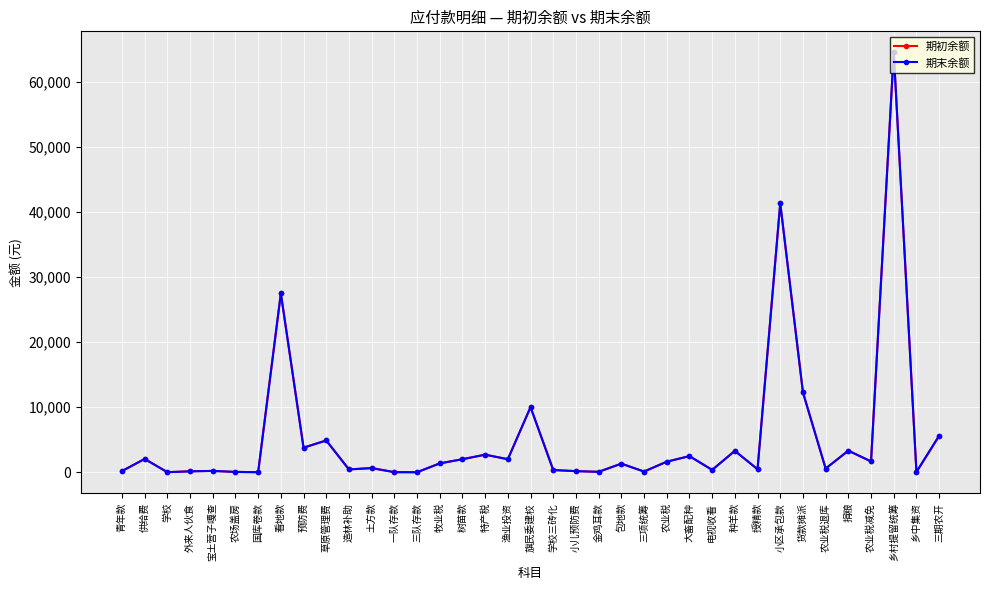

What is the sum of all 期初余额 values?

197371.4